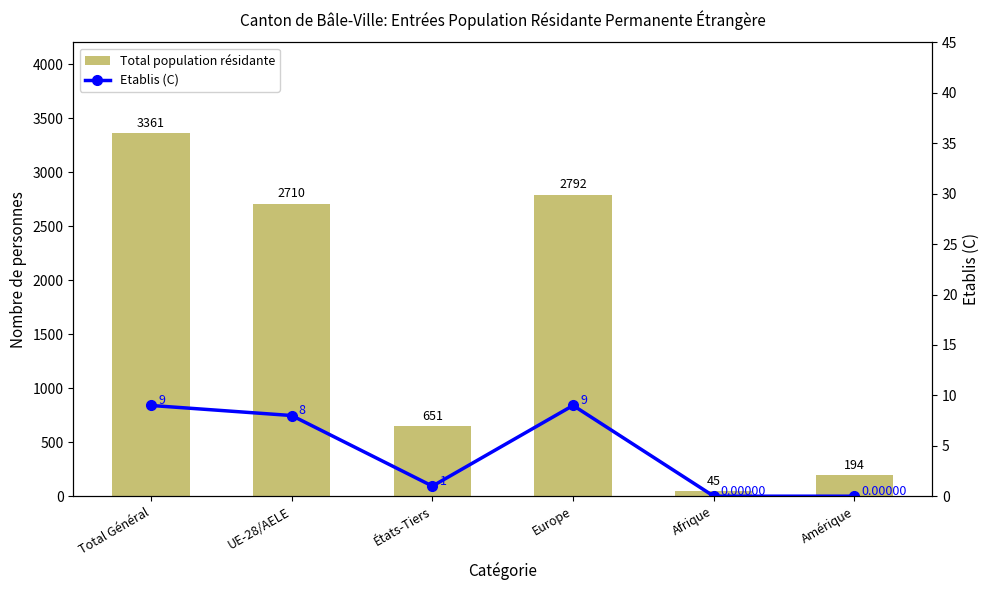

List the series in order of their overall mean, lowest first.

Etablis (C), Total population résidante